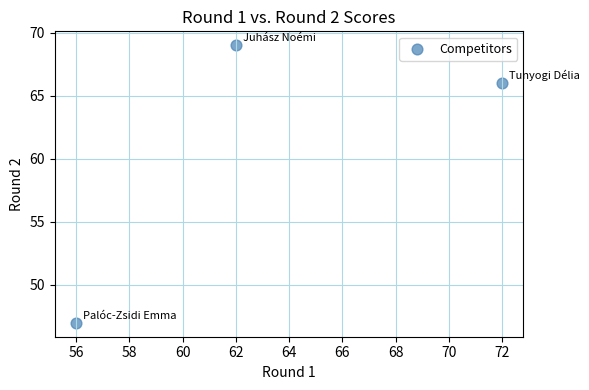

What is the range of X values (max minus min)?

16